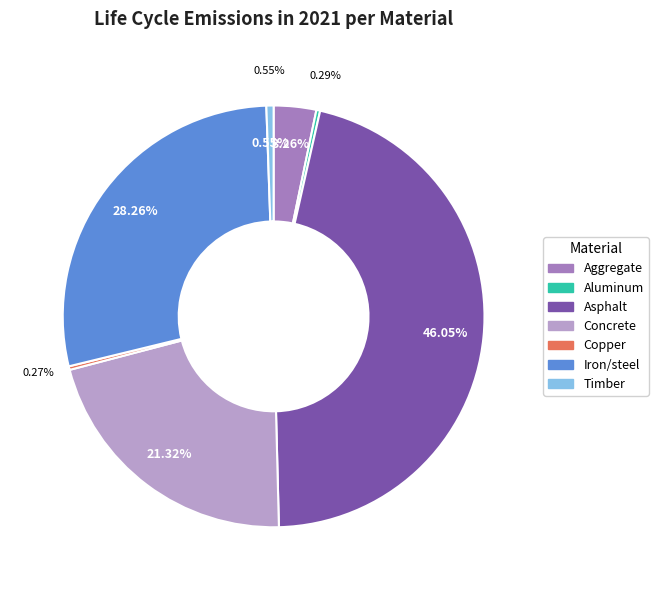

Does any single category account for the majority?

No